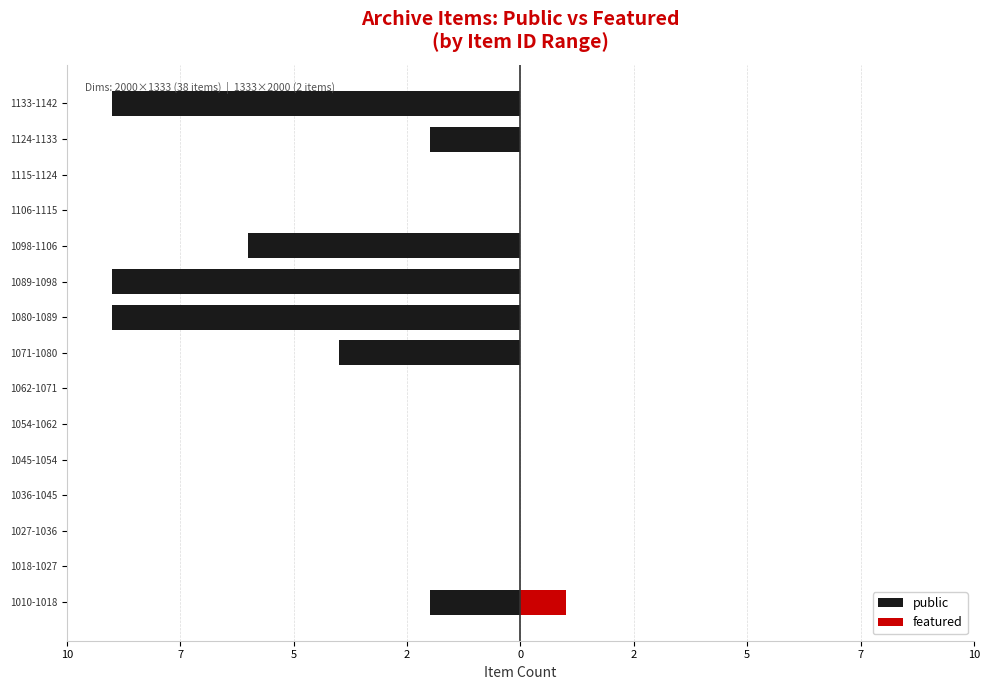

Which series has the widest spread of values?

public